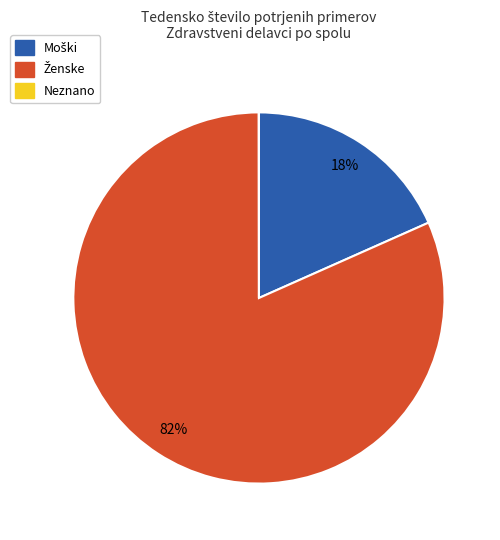

To the nearest percent, what is the difference between the largest and smallest slice percentages?

82%